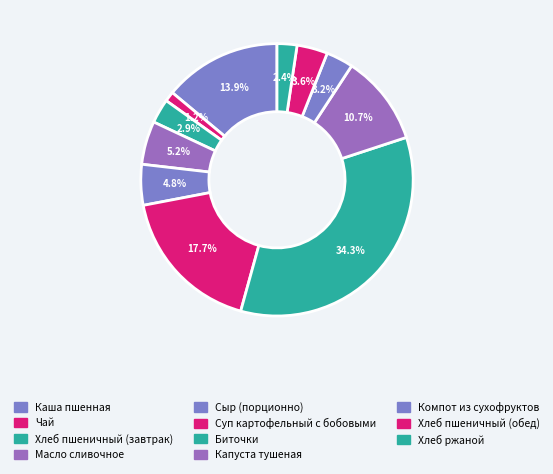

The Компот из сухофруктов slice represents 3% of the pie. True or false?

True